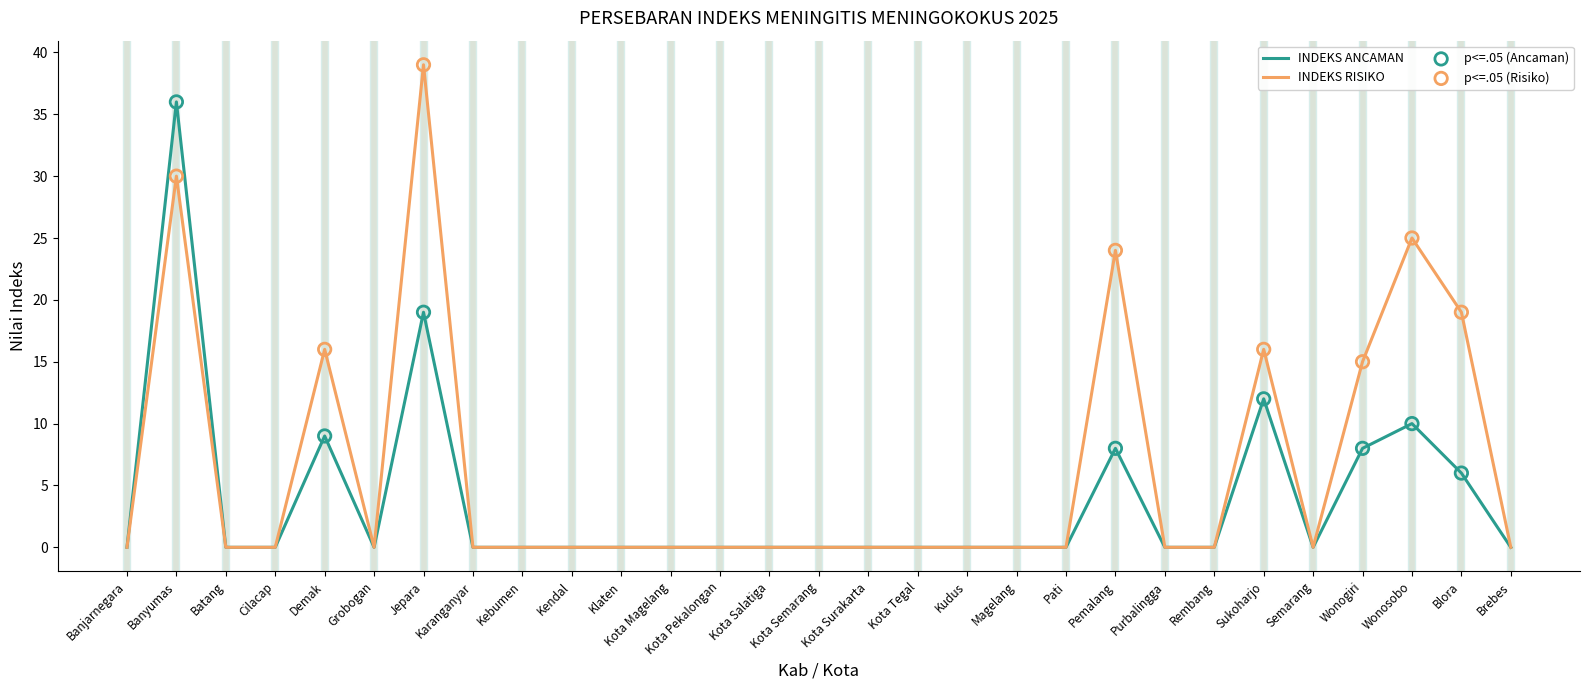

What is the spread (max minus min) of values at Wonogiri?

7